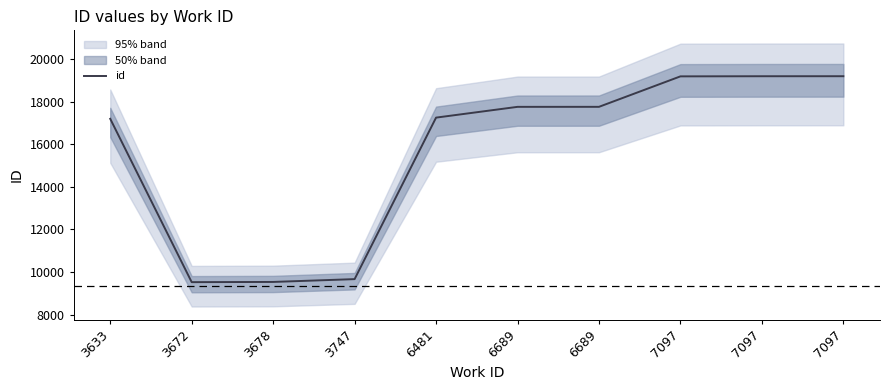

List the labels in order of value, largest first.

7097, 7097, 7097, 6689, 6689, 6481, 3633, 3747, 3678, 3672